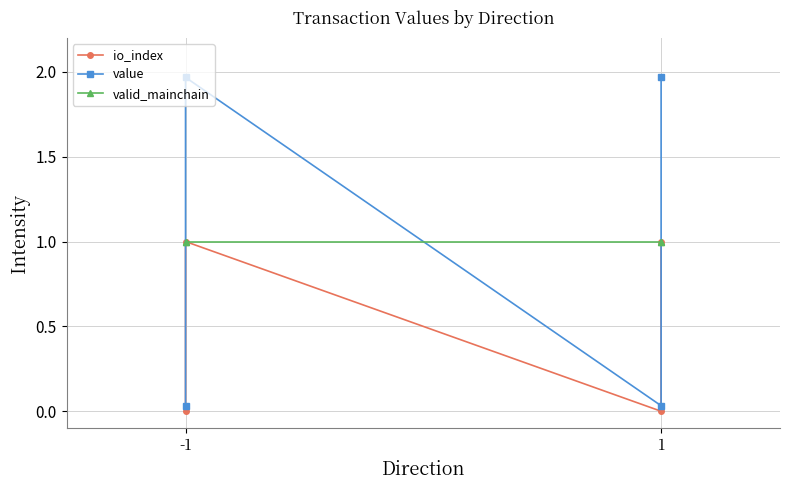

Is it true that io_index equals 1.0 at -1?

True